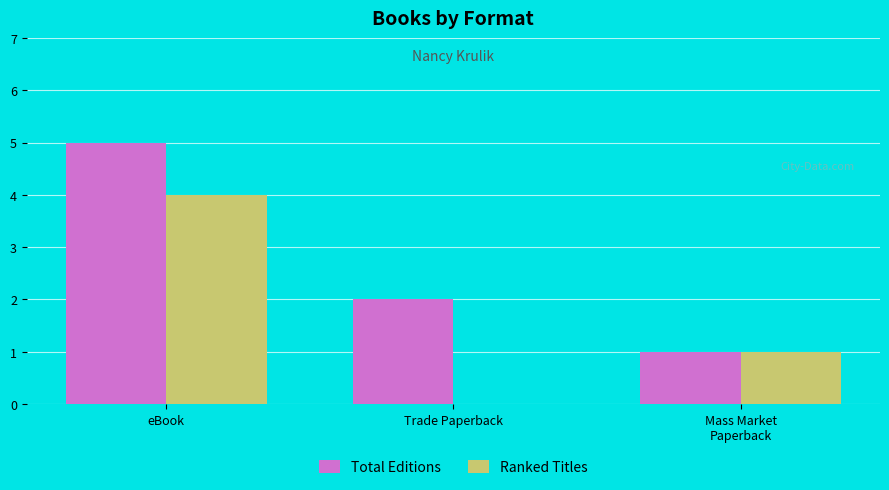

What are all the series names shown in the legend?

Total Editions, Ranked Titles